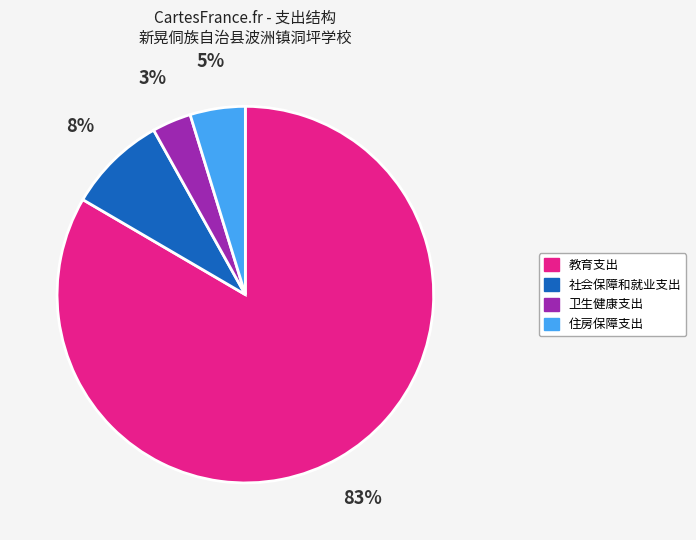

To the nearest percent, what is the average slice percentage?

25%